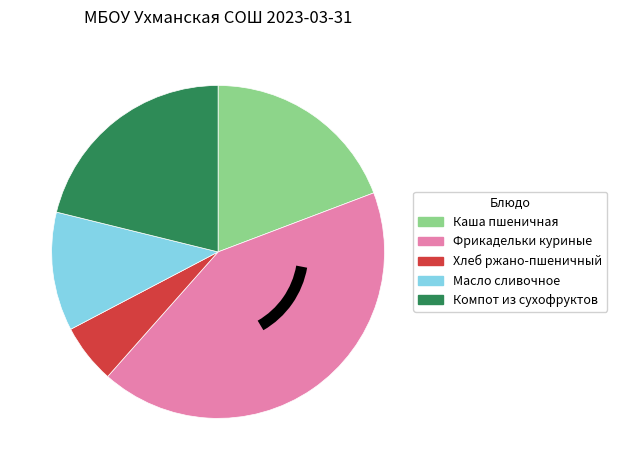

Which has a higher value, Компот из сухофруктов or Фрикадельки куриные?

Фрикадельки куриные